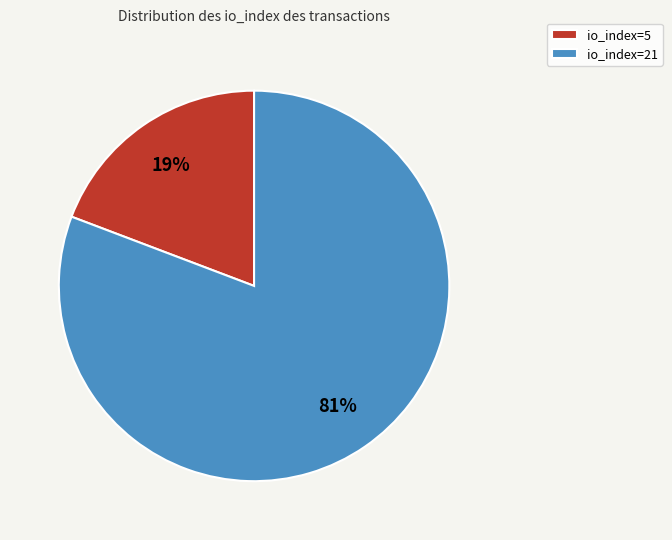

Is the sum of io_index=21 and io_index=5 greater than half?

Yes